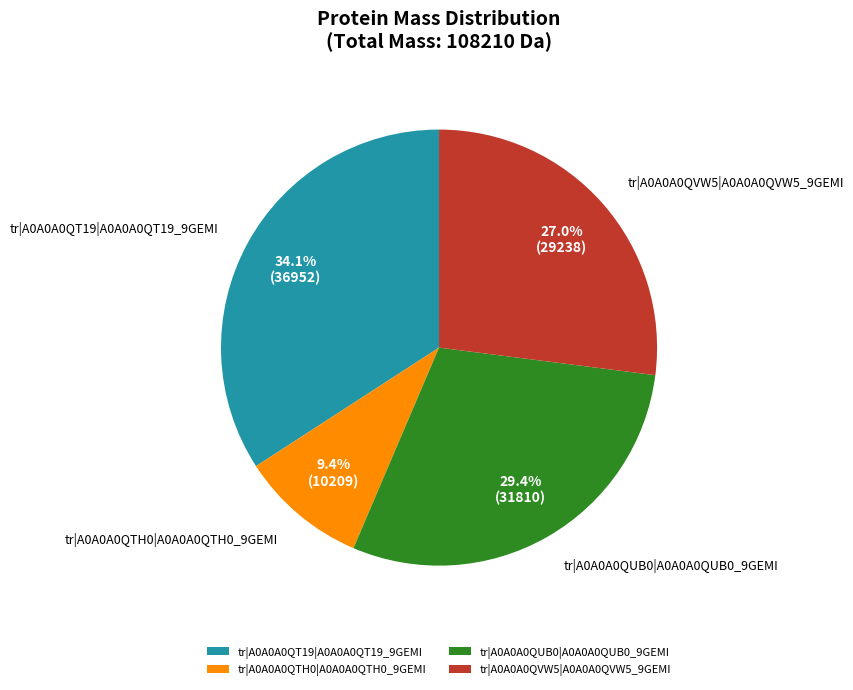

Count the number of slices in the pie.

4